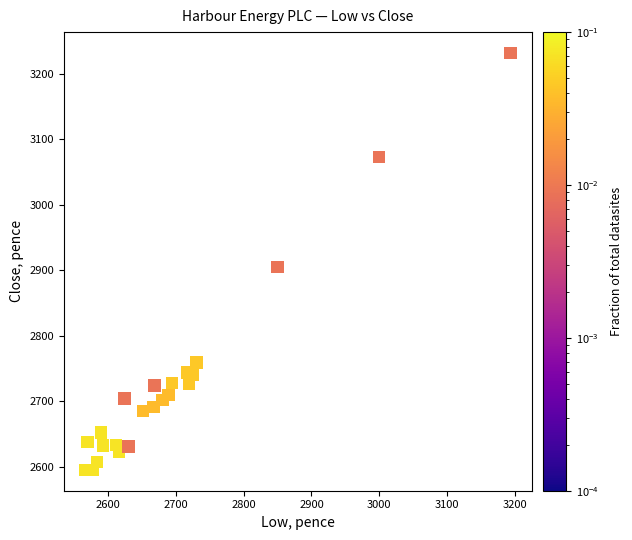

What Y value in the scatter plot is closest to 2913?

2905